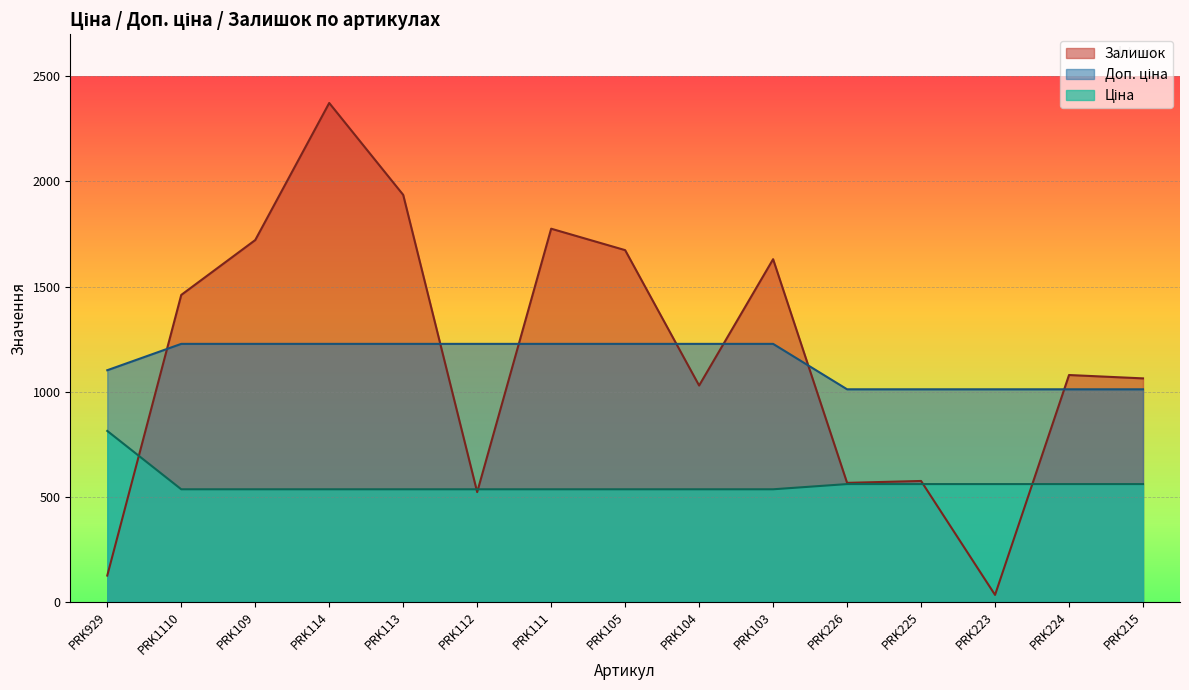

What position from the right is PRK103?

6